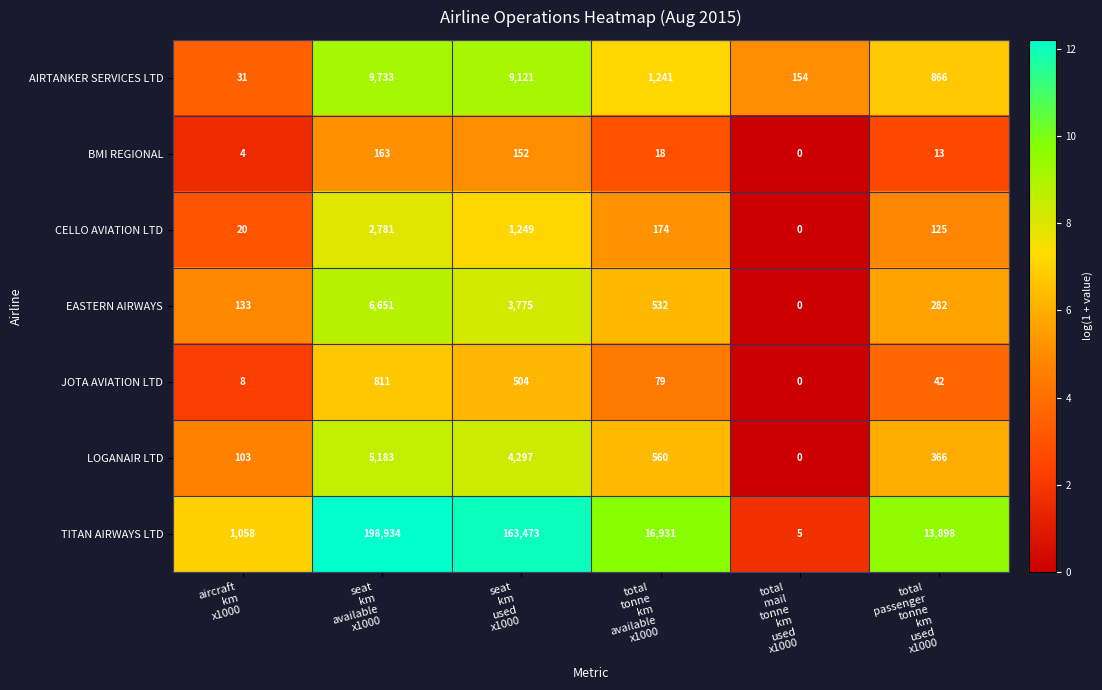

Which series has the largest total across all categories?

TITAN AIRWAYS LTD